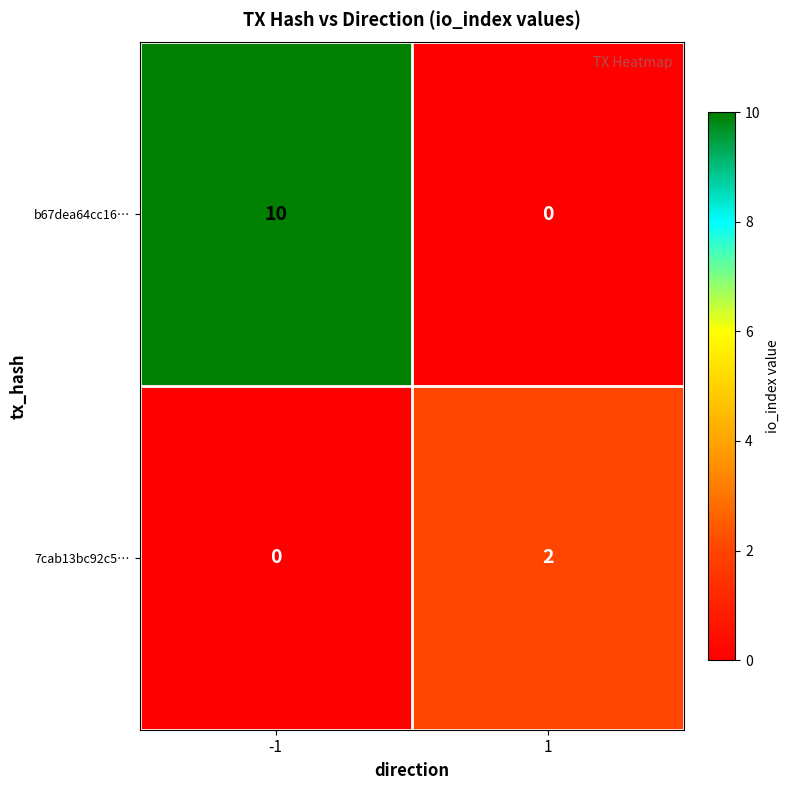

At which category is the sum across all series the highest?

-1